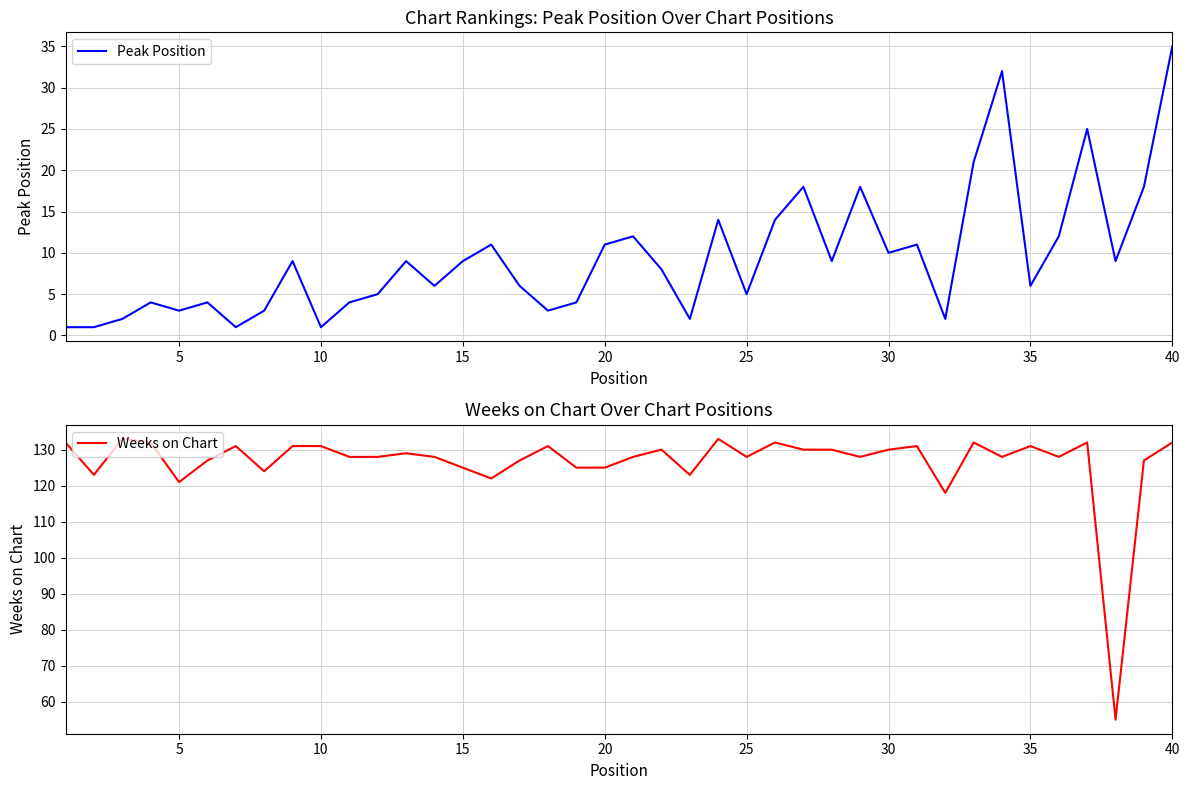

The value of Weeks on Chart at 5 is 77. True or false?

False